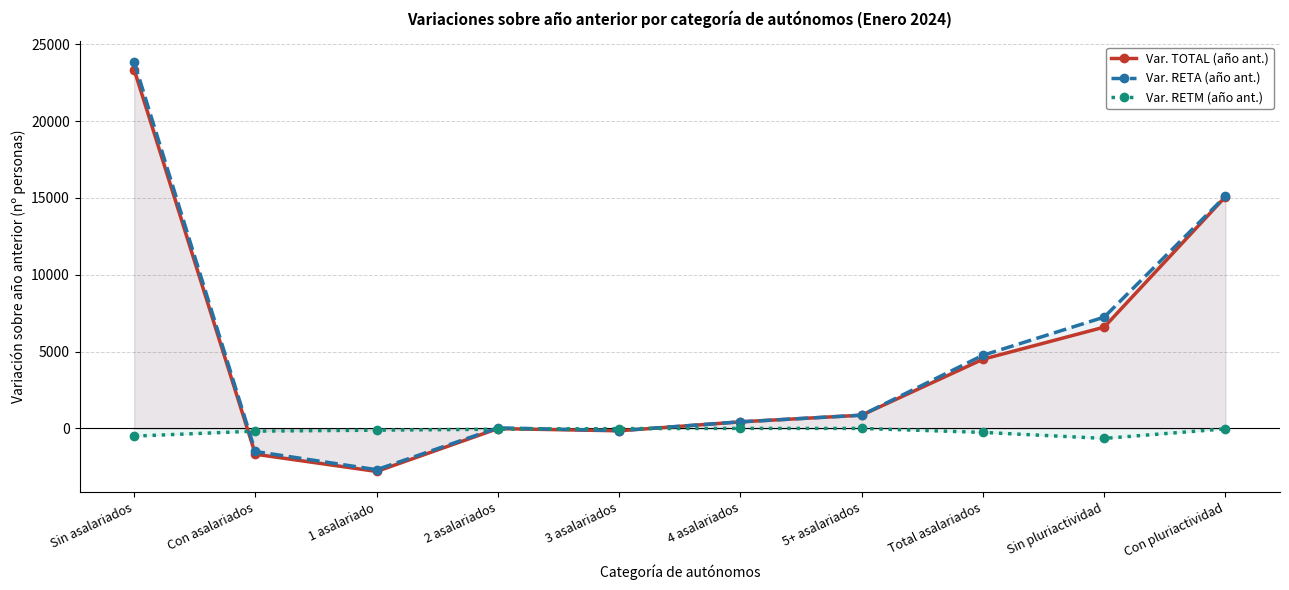

What is the highest value of the Var. RETA (año ant.) series?

23857